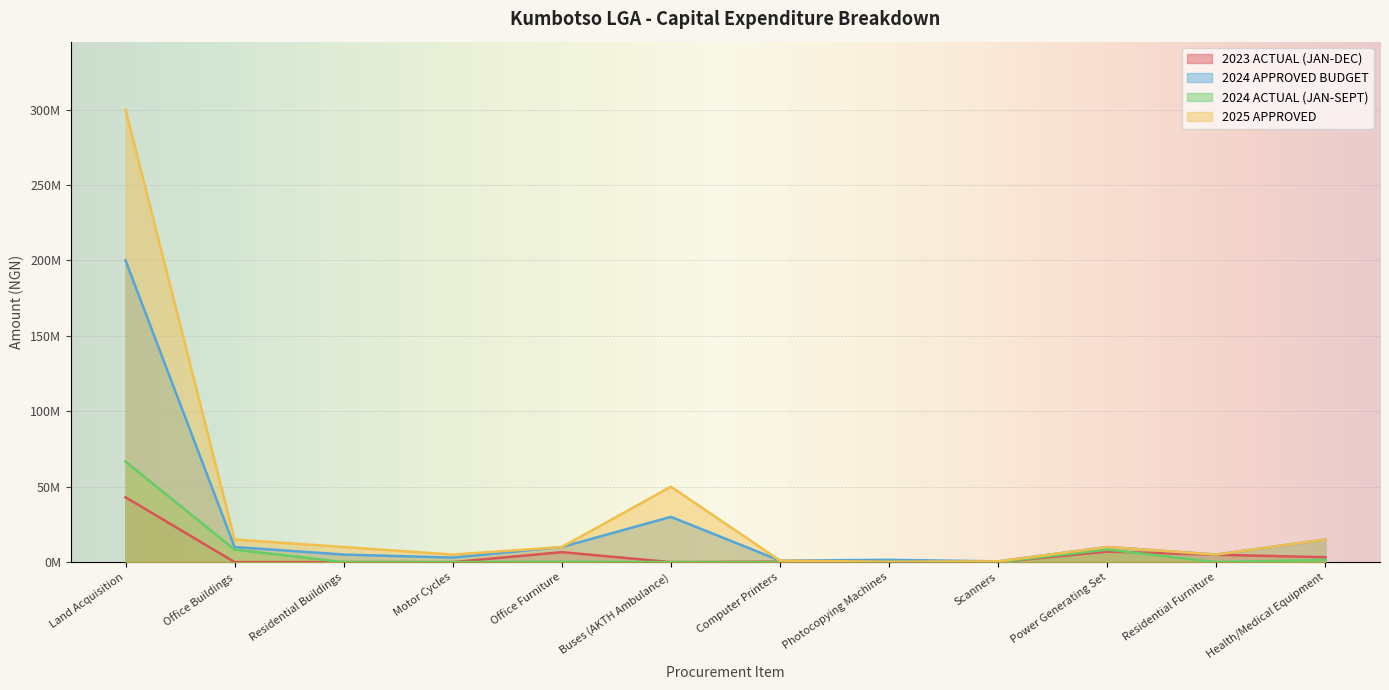

Which series changed the most between Computer Printers and Photocopying Machines?

2025 APPROVED